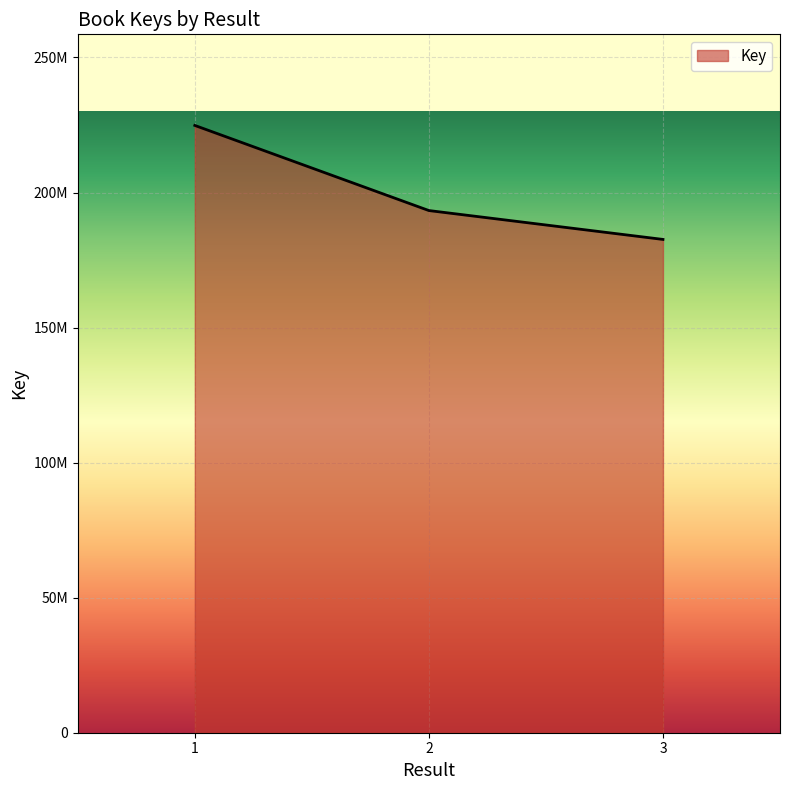

Does the chart have visible grid lines?

Yes